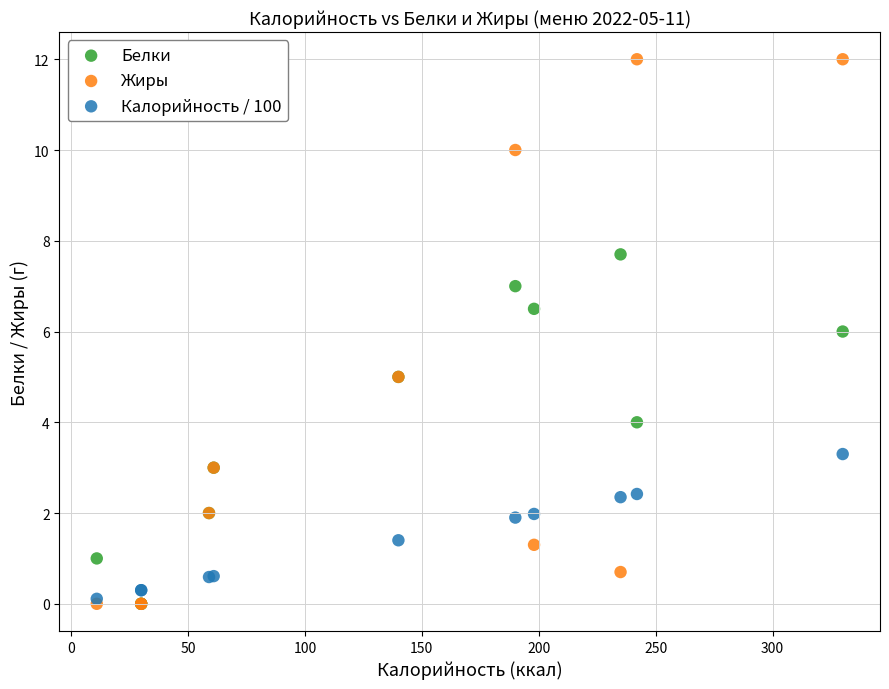

Which series contains the highest Y value?

Жиры